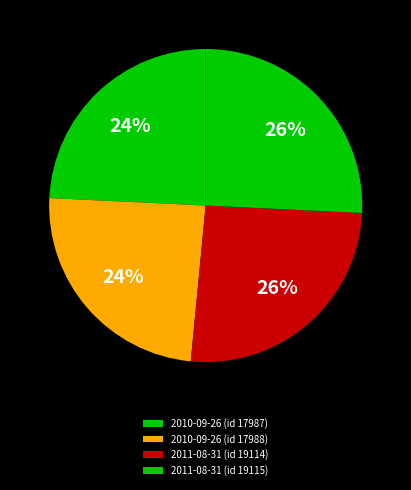

To the nearest percent, what percentage of the pie is 2010-09-26 (id 17988)?

24%